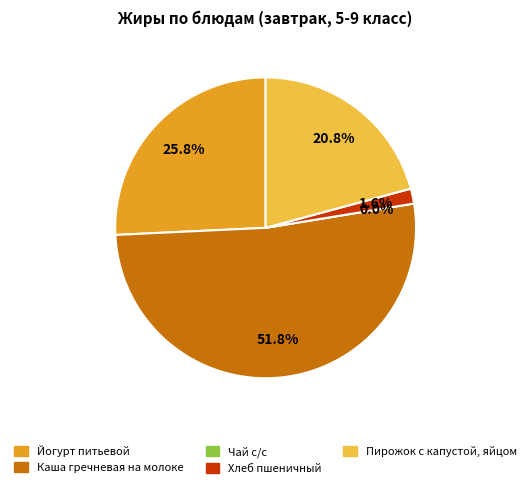

Rank the categories by value from highest to lowest.

Каша гречневая на молоке, Йогурт питьевой, Пирожок с капустой, яйцом, Хлеб пшеничный, Чай с/с